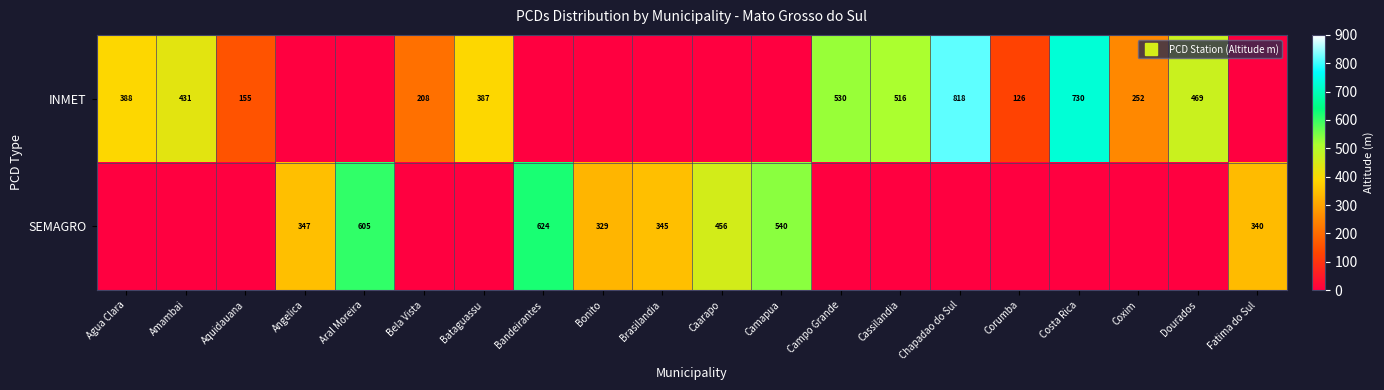

How many values in the INMET series exceed 208?

9